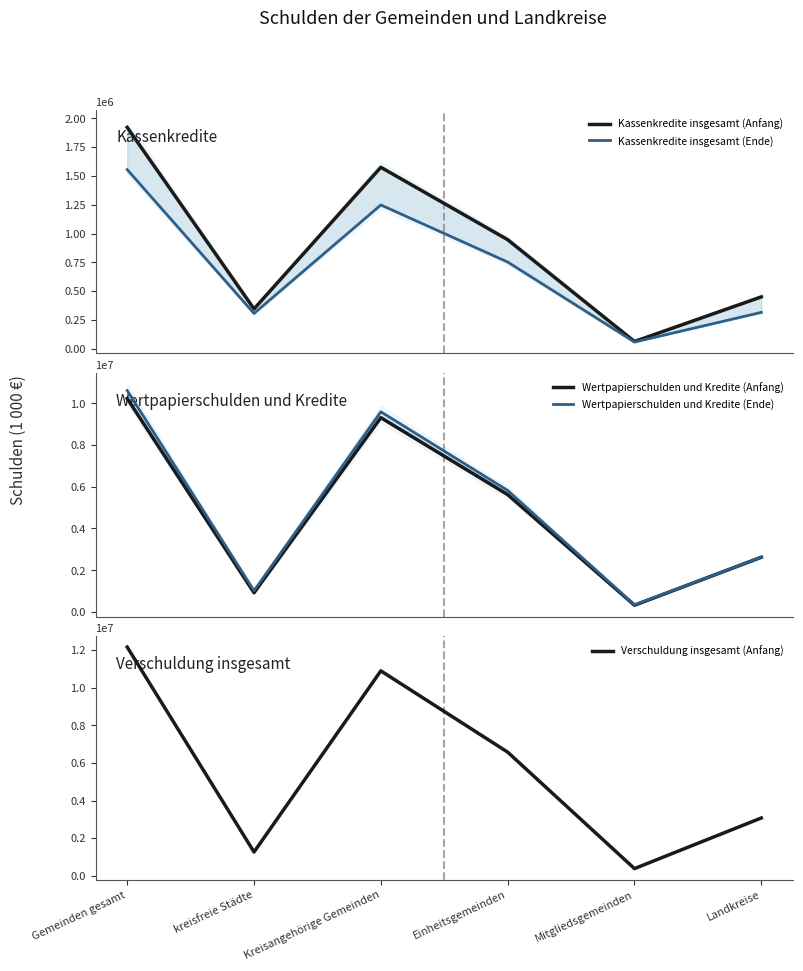

How many data points in Verschuldung insgesamt (Anfang) are above 6570490?

2